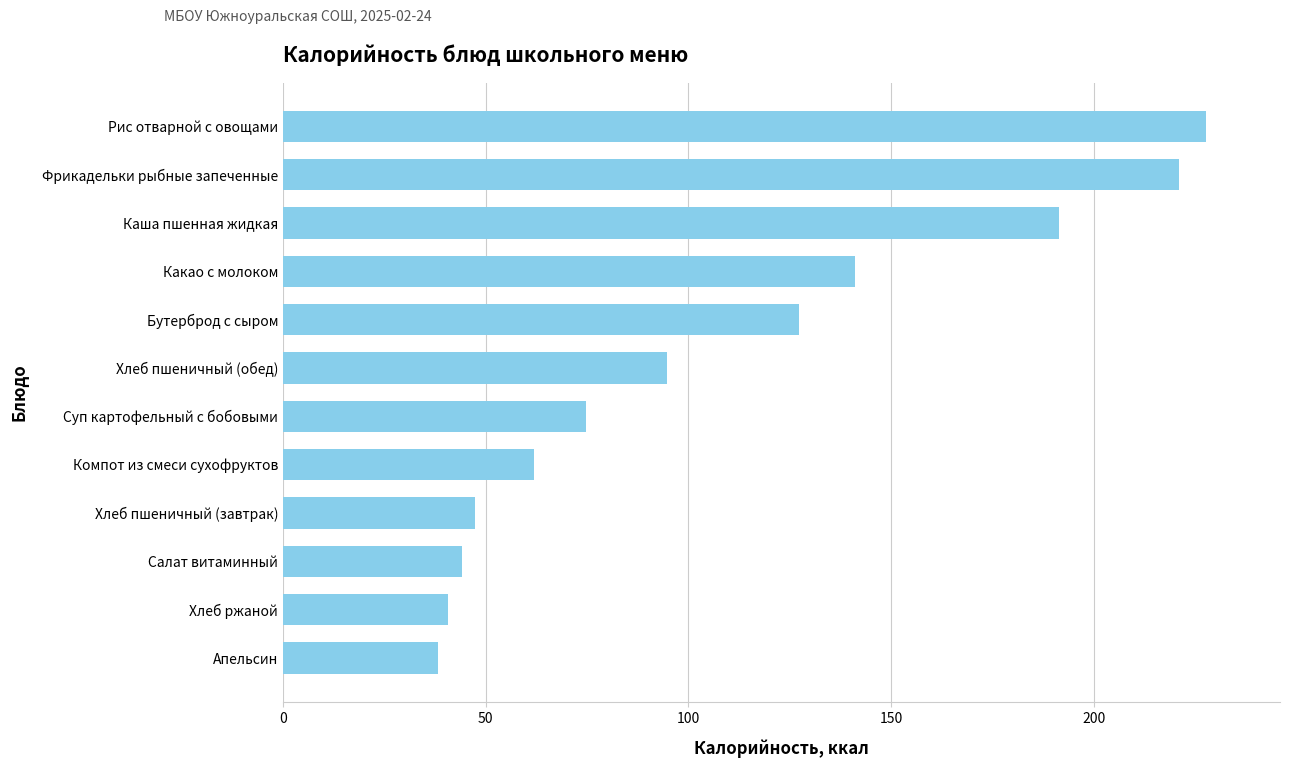

What is the average value?

109.2